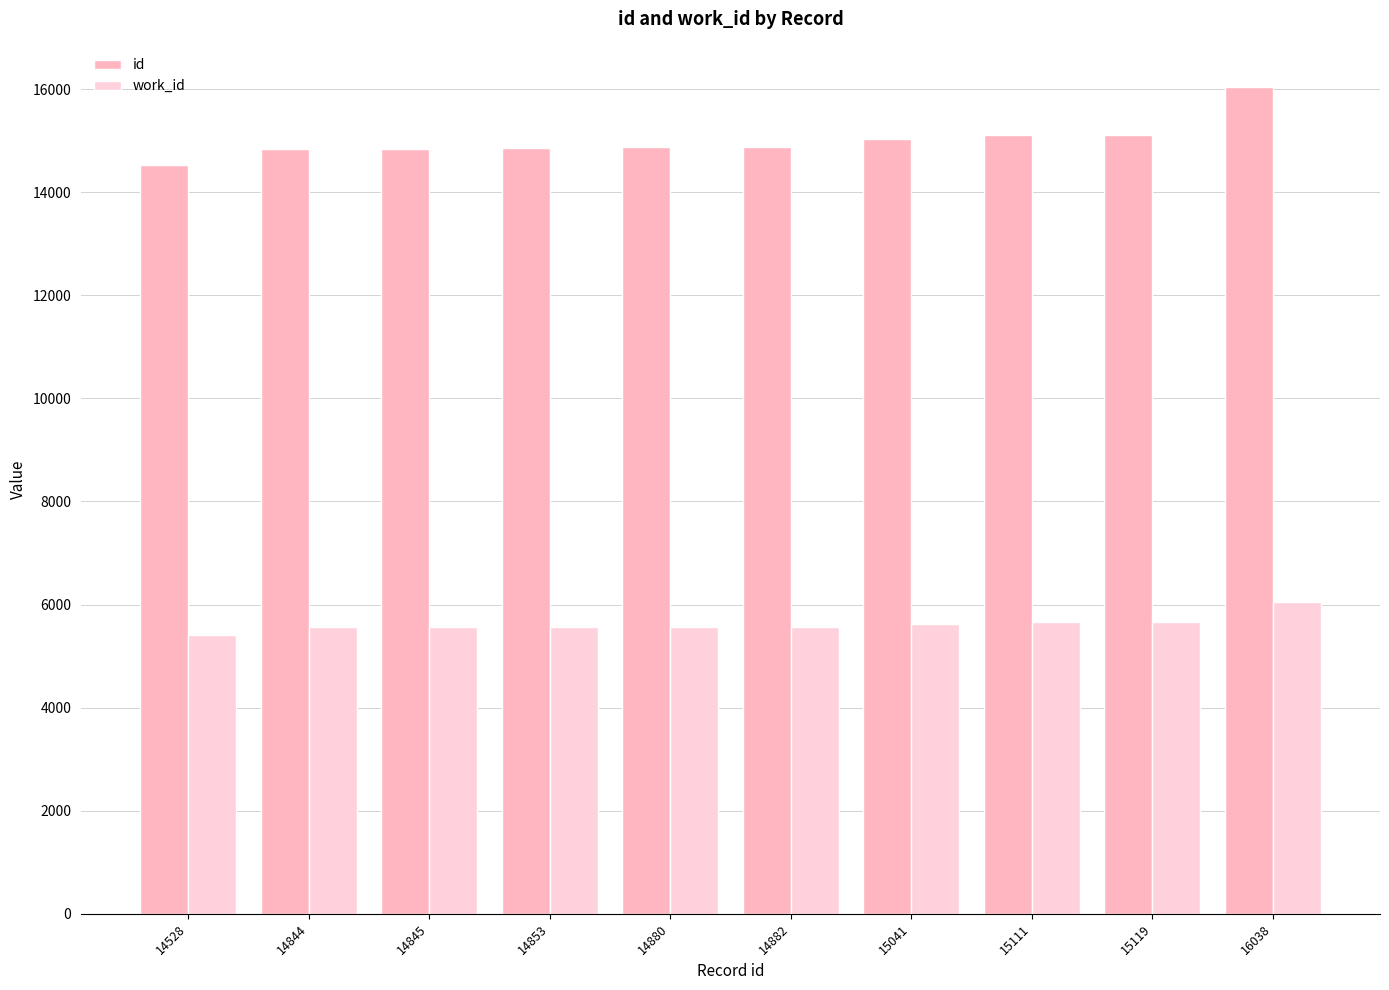

What is the average value of the work_id series?

5620